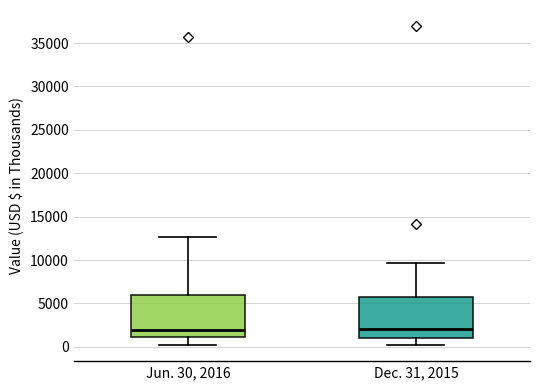

Where is the lower edge of the box for Jun. 30, 2016 on the y-axis? The values are not printed on the chart, so give them approximately, as read against the axis.

1000